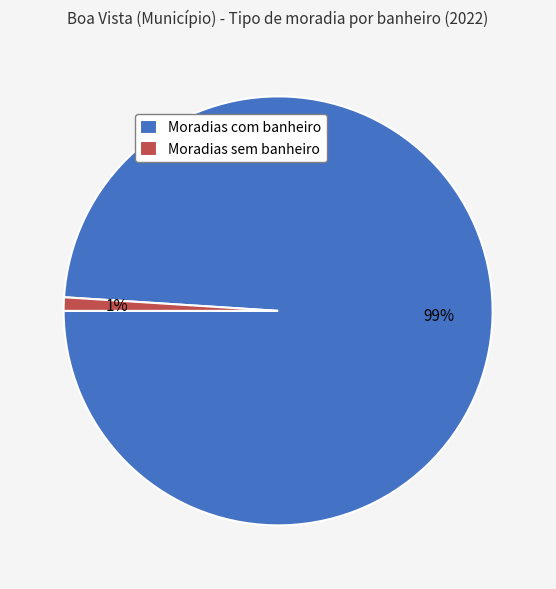

What is the smallest slice in the pie chart?

Moradias sem banheiro